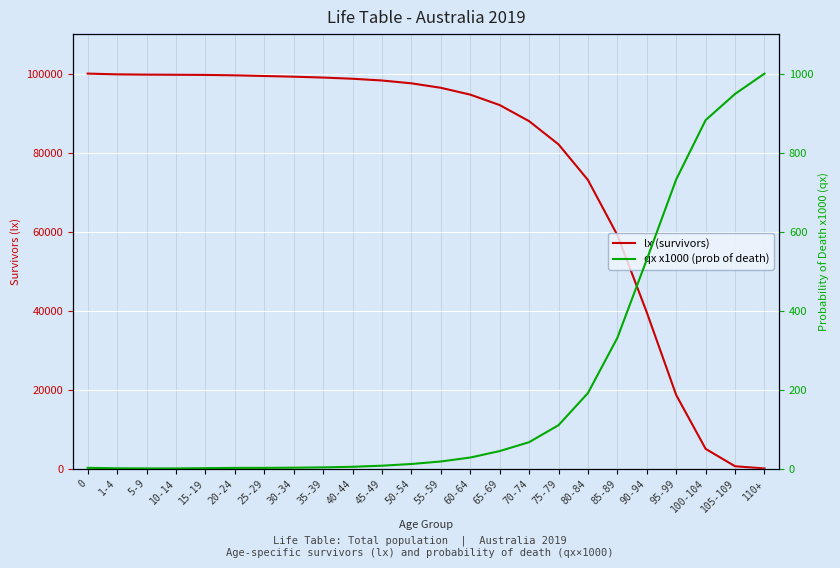

Reading right to left, extract all data points from this chart.

lx (survivors): 30.2	587.2	4987.8	18620.4	39549.9	59107.3	73075.4	82092.6	87964.9	92041.1	94681.1	96410.4	97540.7	98254.6	98698.9	98997.9	99221.7	99393.7	99564.1	99666.2	99706.0	99743.1	99812.8	100000.0
qx x1000 (prob of death): 1000.0	948.6	882.3	732.1	529.2	330.9	191.1	109.8	66.8	44.3	27.9	17.9	11.6	7.3	4.5	3.0	2.3	1.7	1.7	1.0	0.4	0.4	0.7	1.9